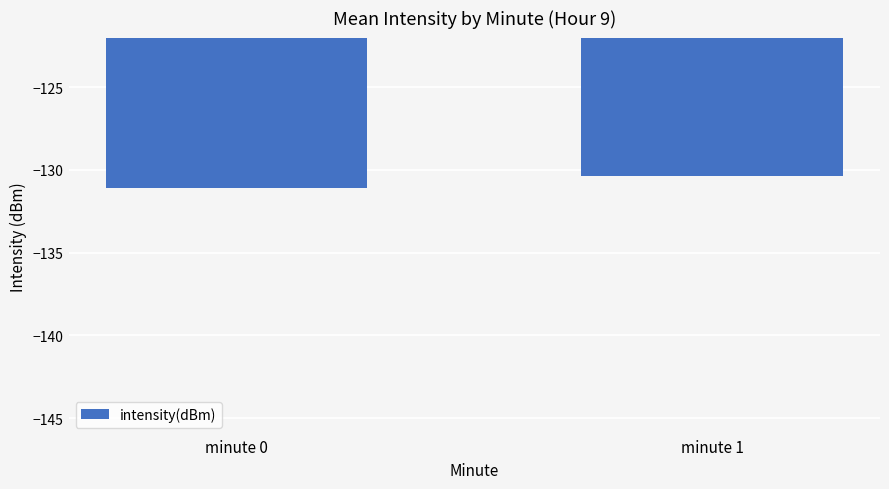

Reading right to left, transcribe all the data shown in this chart.

minute 1=-130.4	minute 0=-131.1